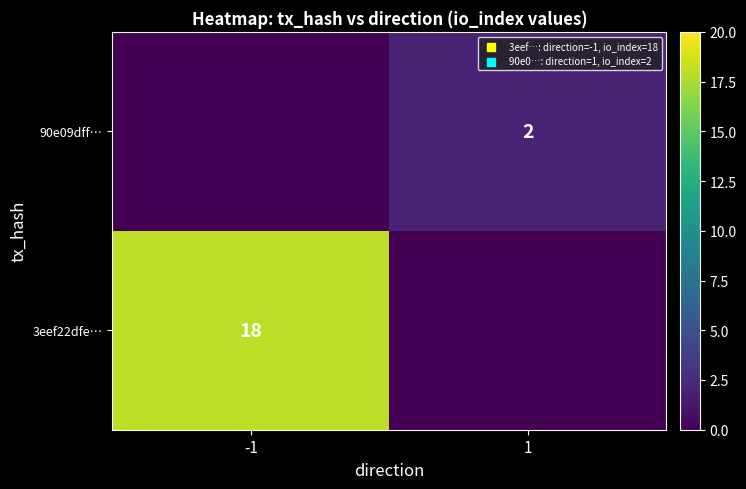

The value of 3eef22dfe… at -1 is 32. True or false?

False